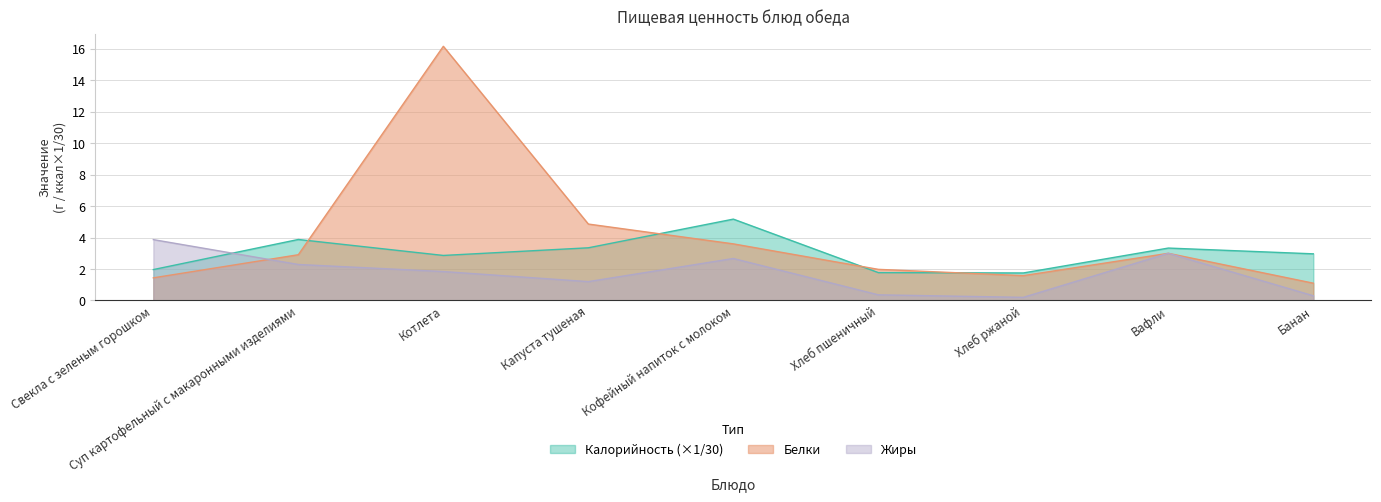

Does the chart display data point markers on the line(s)?

No